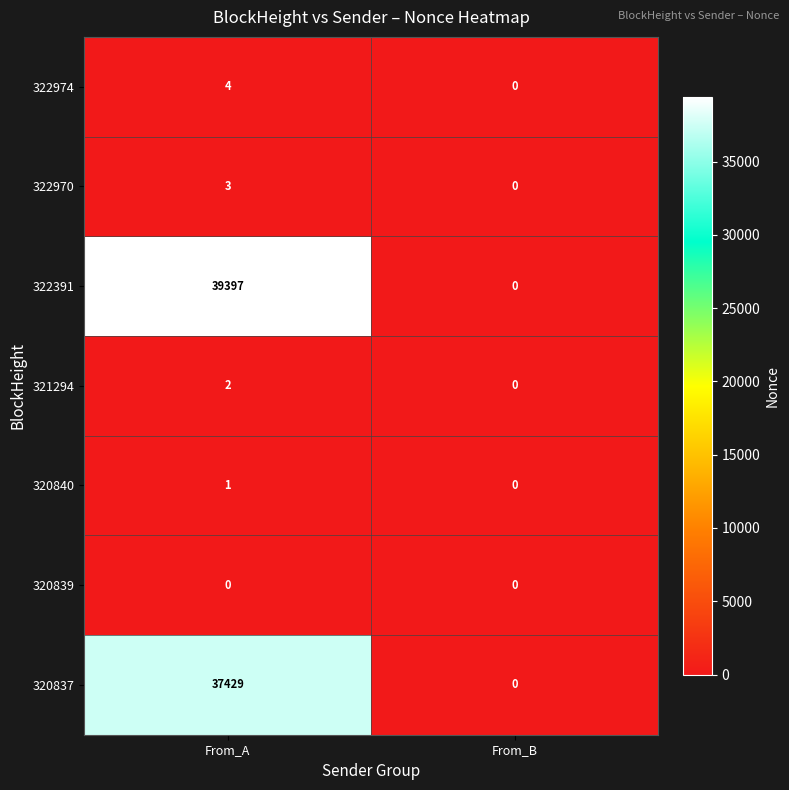

Is the value of 322974 at From_A greater than the value of 320839 at From_A?

Yes